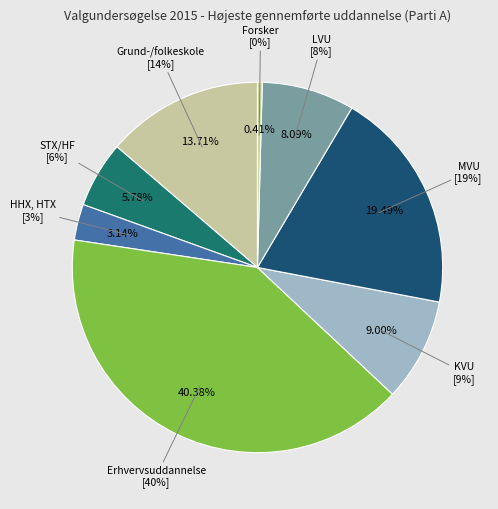

Does any single category account for the majority?

No